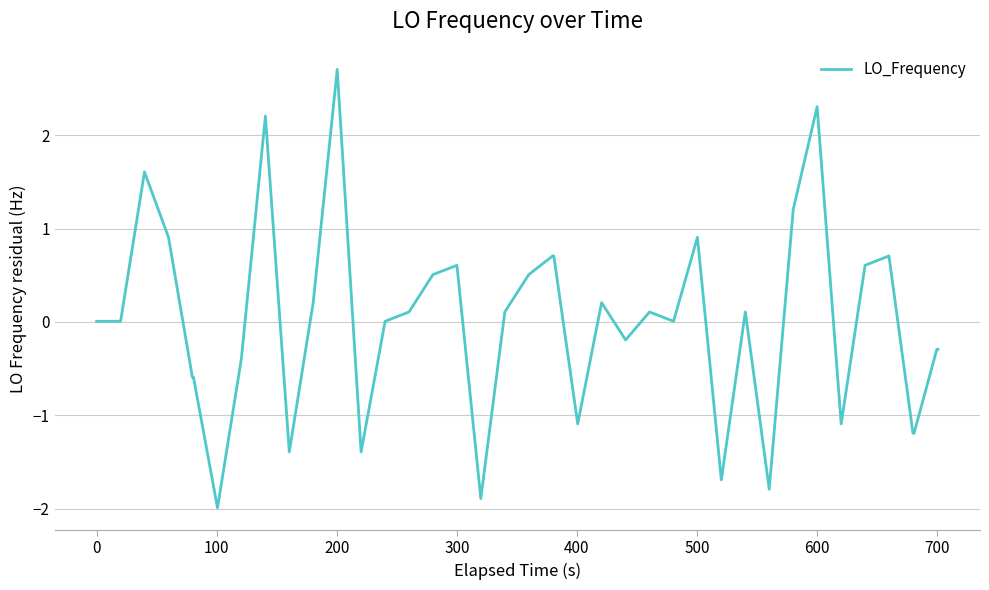

What is the difference between the second highest and second lowest values?

4.2